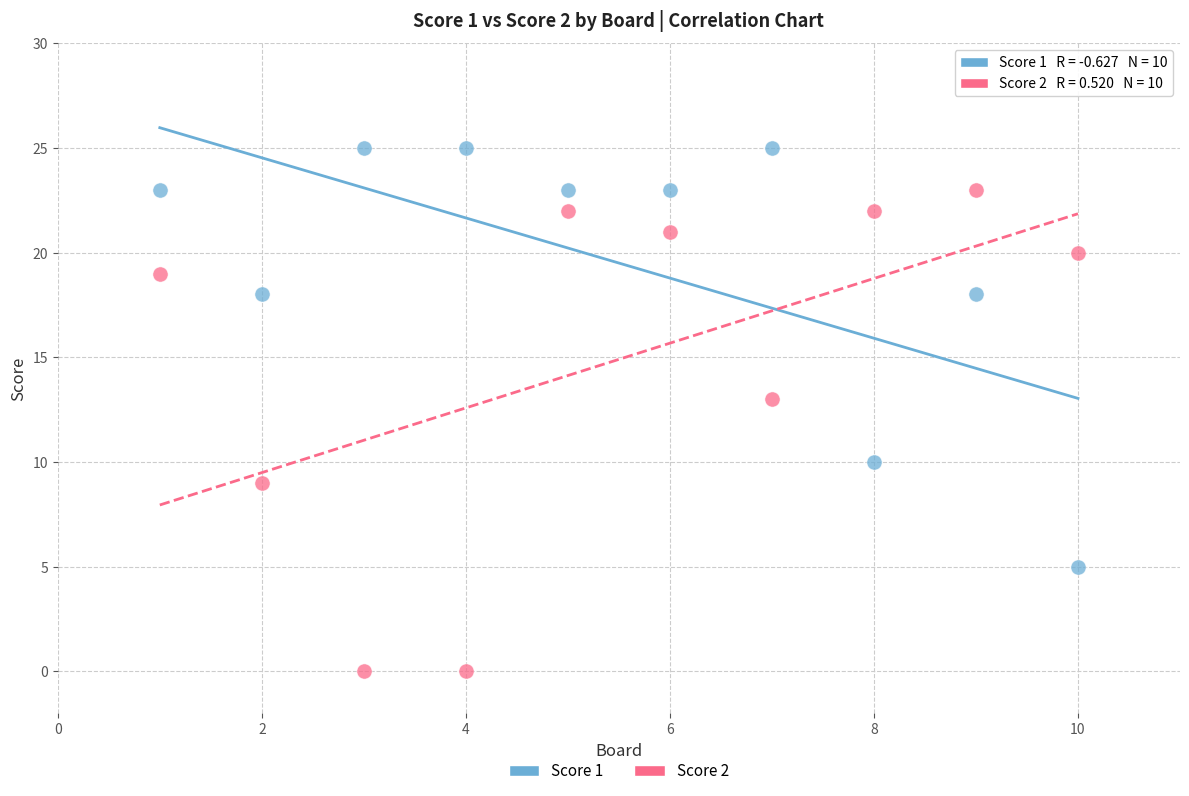

Across all series, what Y value is closest to 12?

13